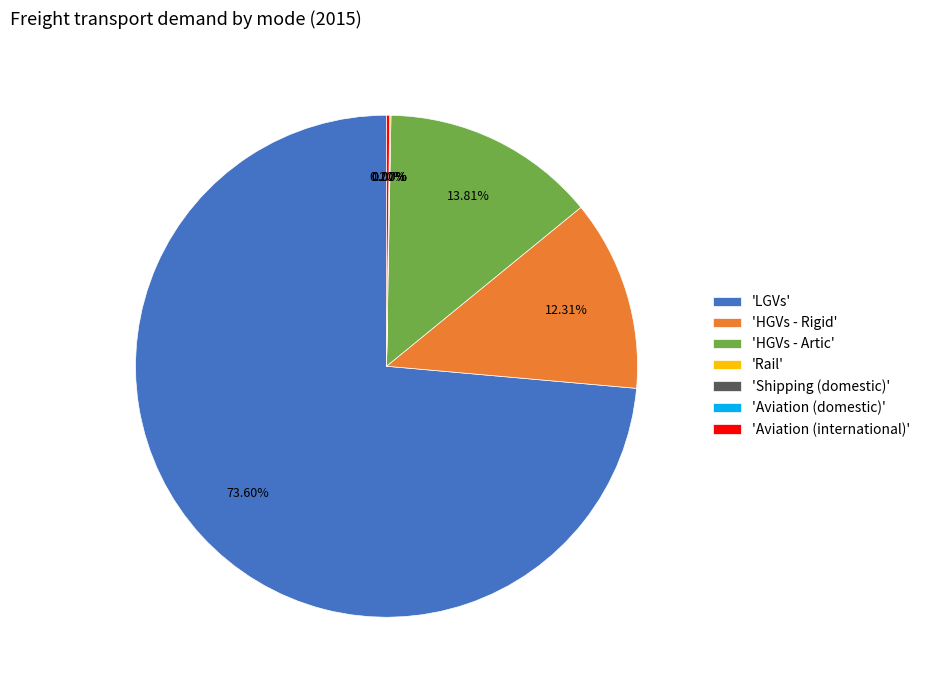

Between 'HGVs - Artic' and 'HGVs - Rigid', which is larger?

'HGVs - Artic'